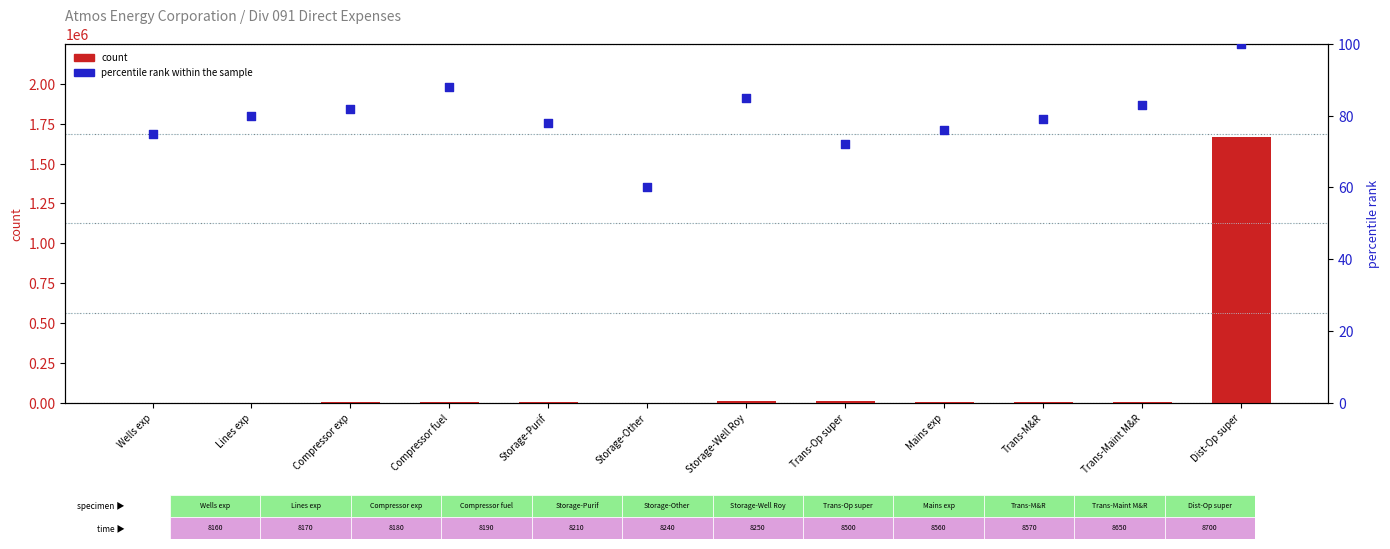

Is the value of count at Mains exp greater than the value of percentile rank within the sample at Storage-Other?

Yes